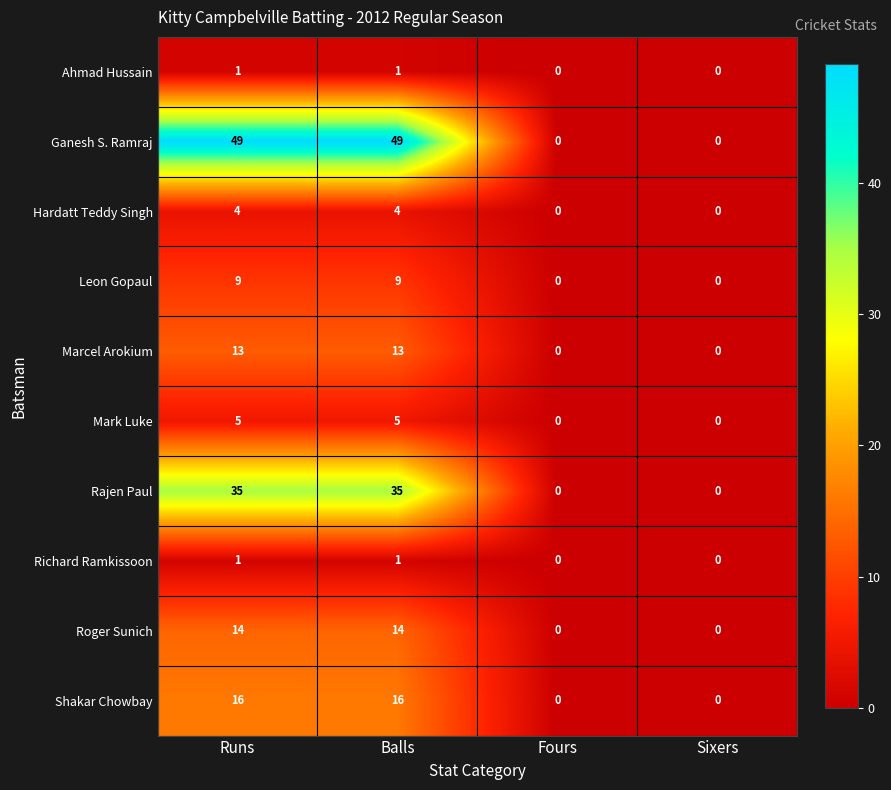

What is the sum of all Shakar Chowbay values?

32